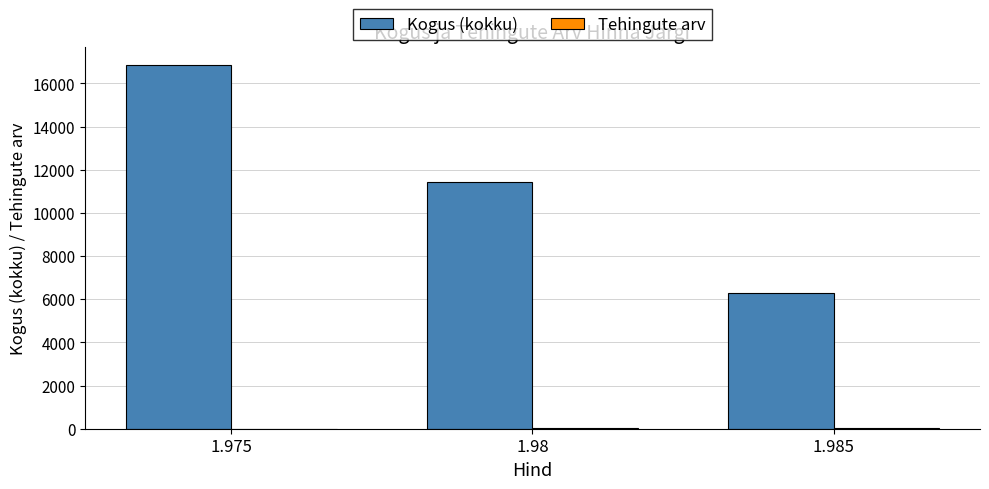

What is the greatest value displayed?

16855